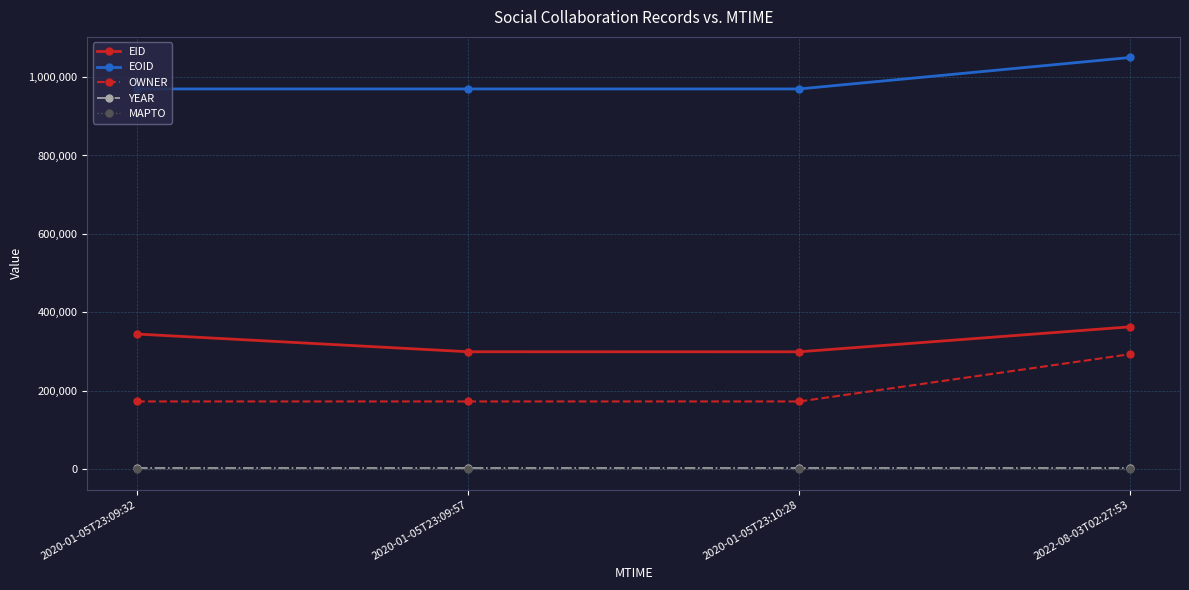

What is the label of the 1st point from the left?

2020-01-05T23:09:32